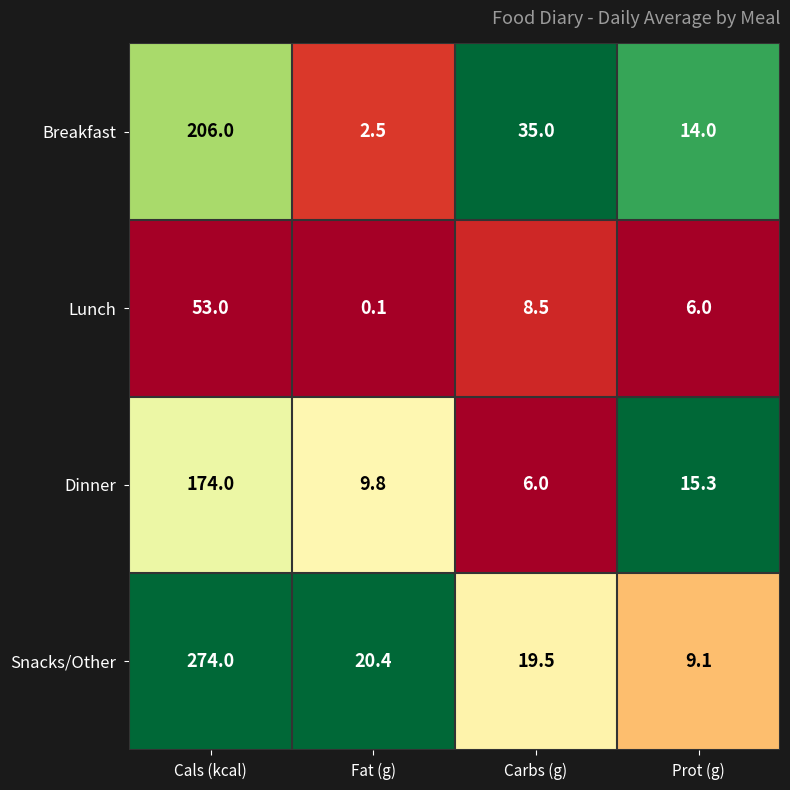

What is the average value of the Dinner series?

51.3